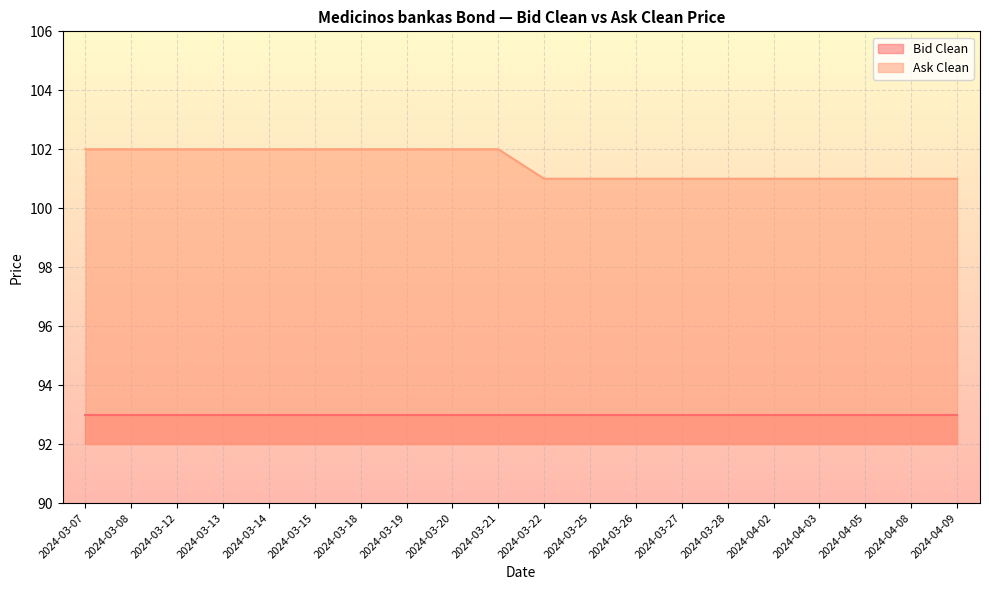

List the labels in order of value, largest first.

2024-03-07, 2024-03-08, 2024-03-12, 2024-03-13, 2024-03-14, 2024-03-15, 2024-03-18, 2024-03-19, 2024-03-20, 2024-03-21, 2024-03-22, 2024-03-25, 2024-03-26, 2024-03-27, 2024-03-28, 2024-04-02, 2024-04-03, 2024-04-05, 2024-04-08, 2024-04-09